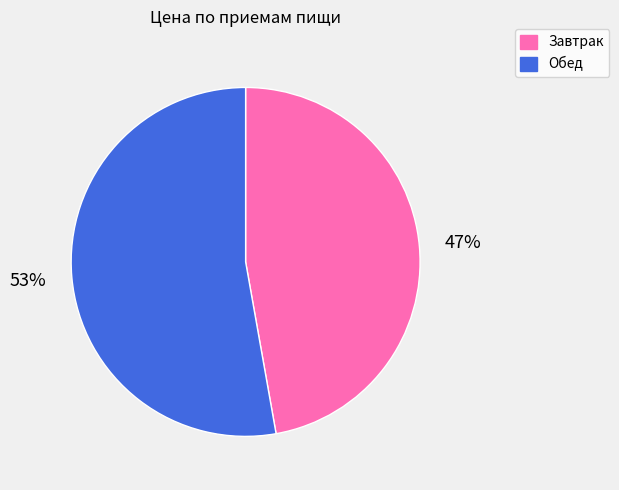

To the nearest percent, what is the difference between the Обед and Завтрак slice percentages?

6%